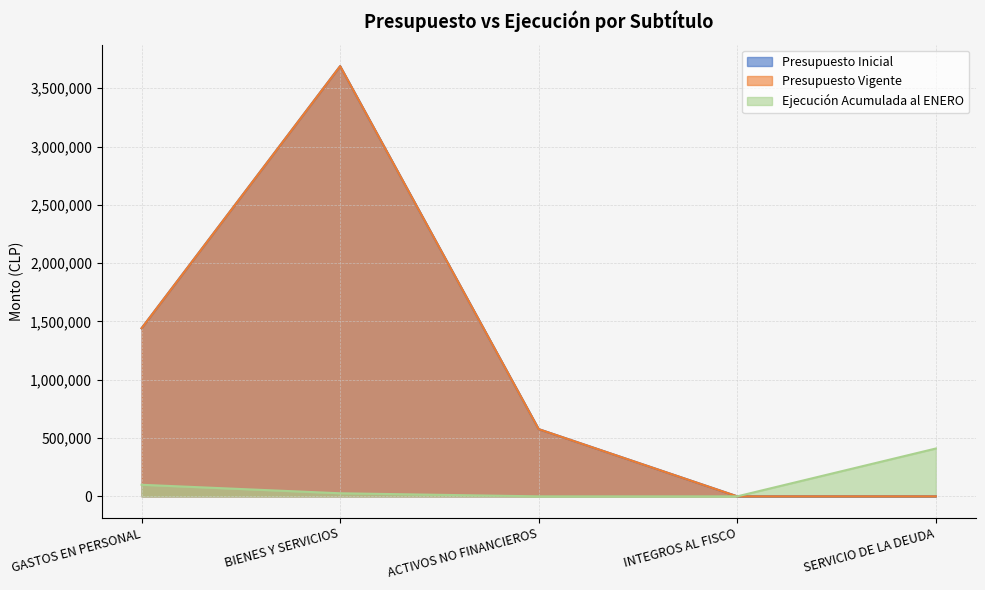

At which category is the sum across all series the highest?

BIENES Y SERVICIOS